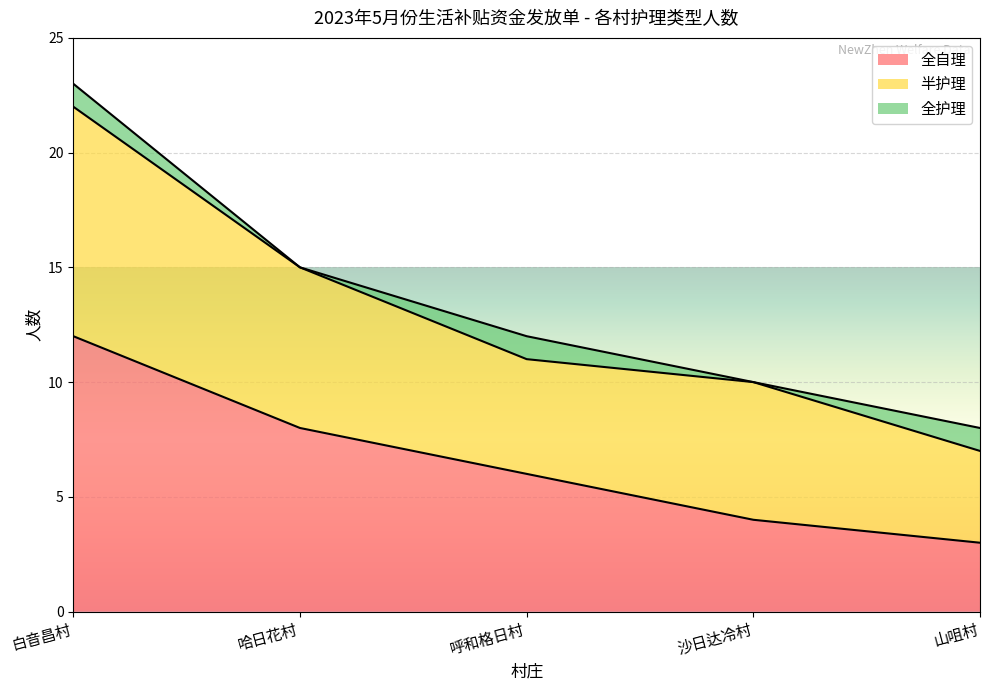

True or false: 全护理 has a value of 1 at 山咀村.

False